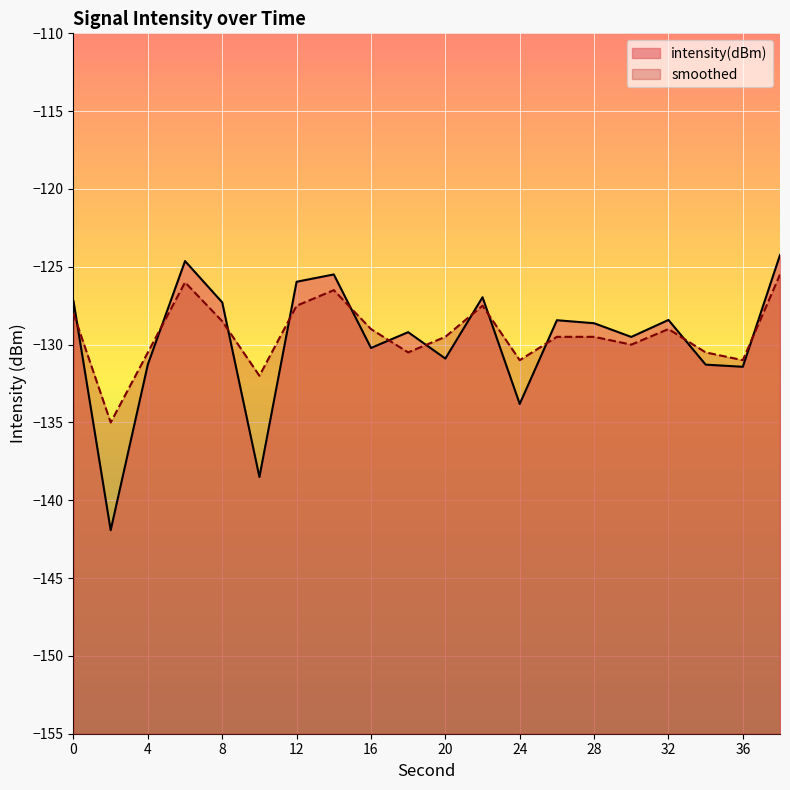

What is the spread (max minus min) of values at 36?

0.4